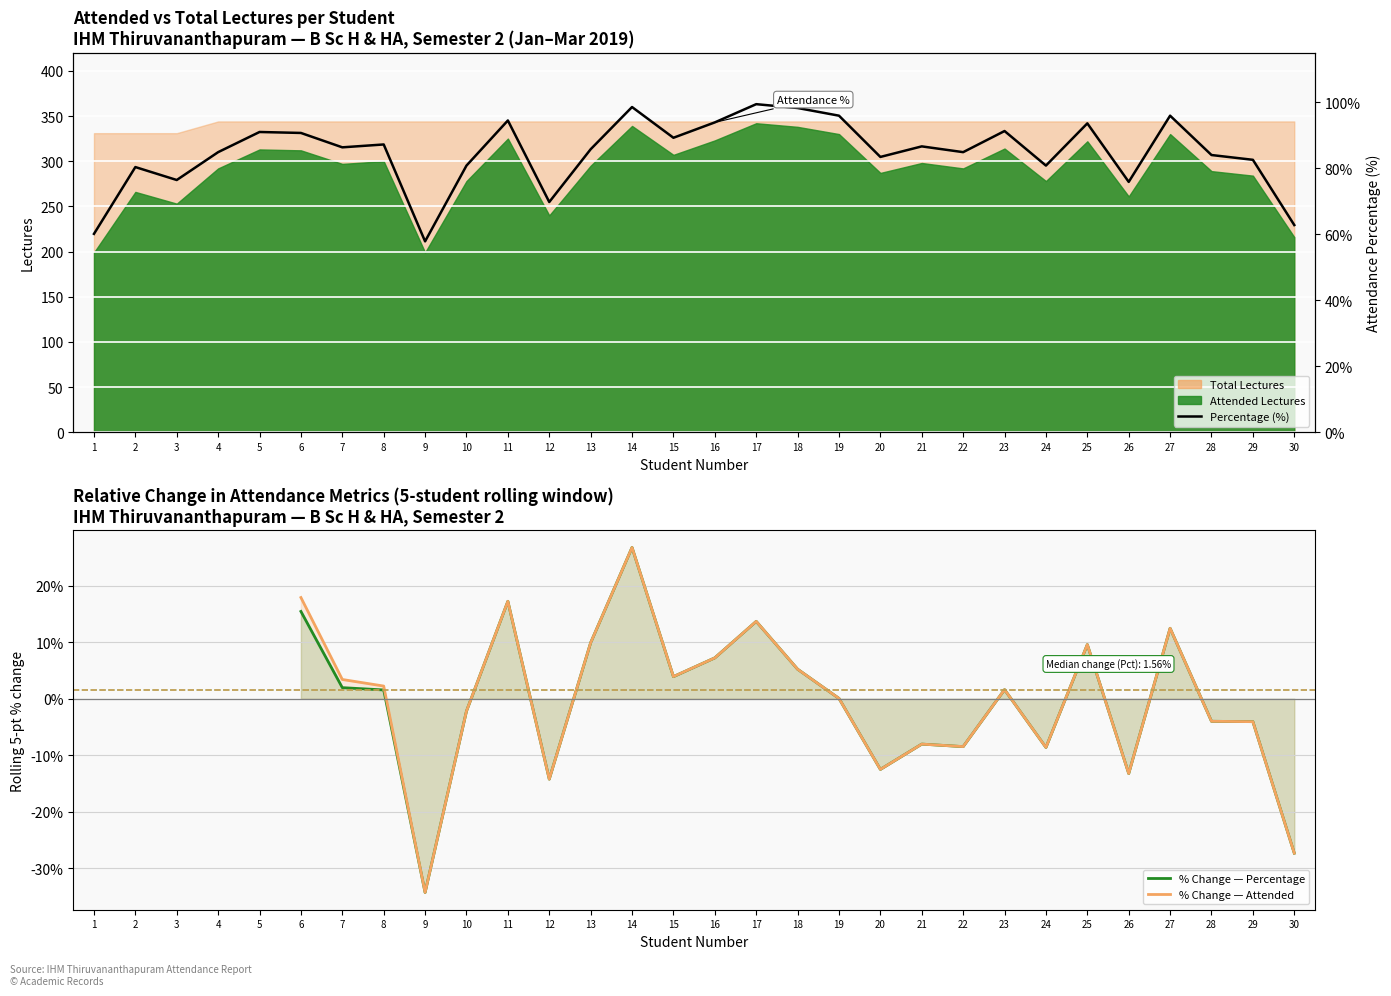

Between 5 and 3, which is larger?

5